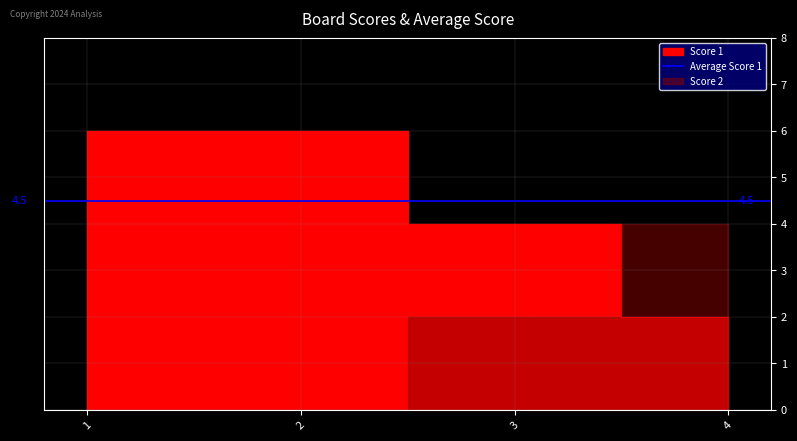

What is the change in value from 3 to 4?

-2